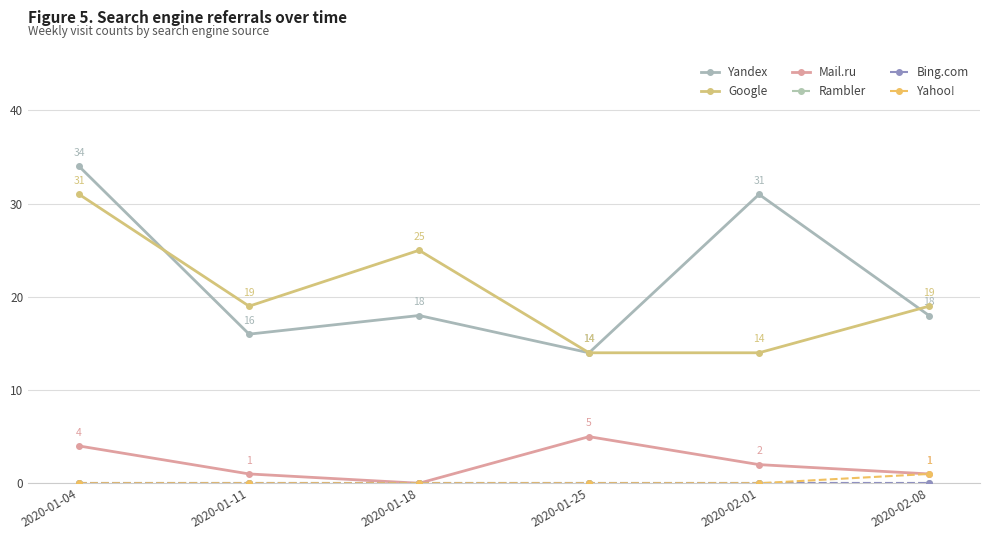

Is this an area chart (filled region under the line)?

No